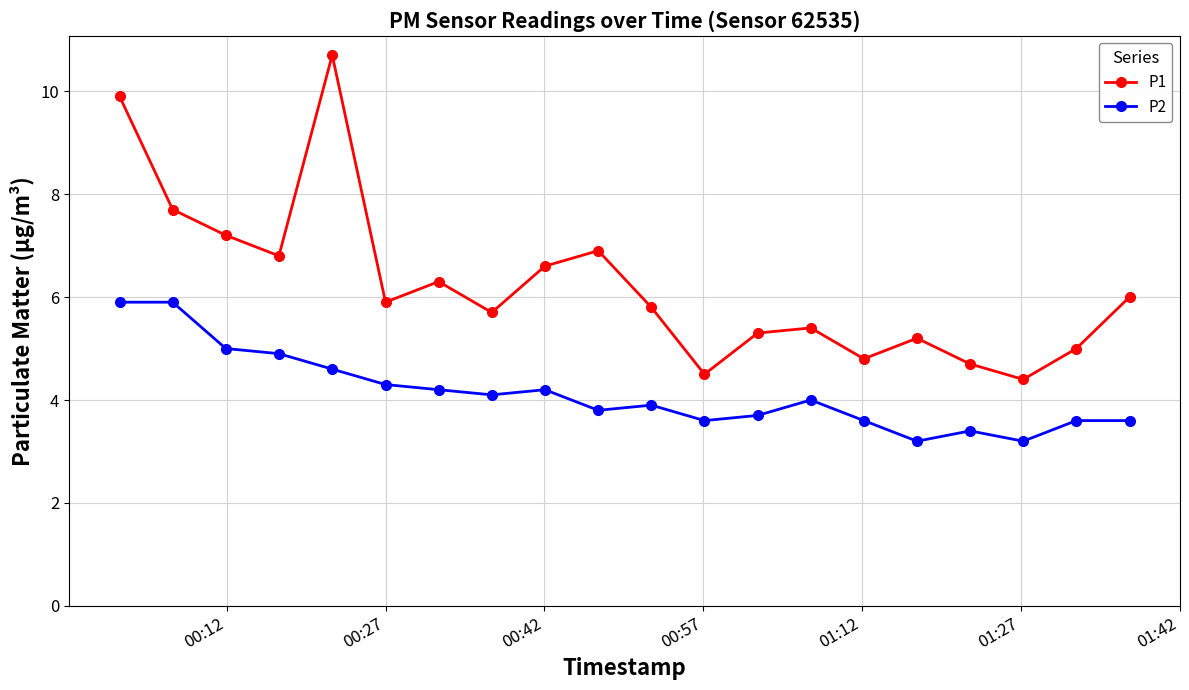

What is the value of the P1 point at the 20th from the left?

6.0